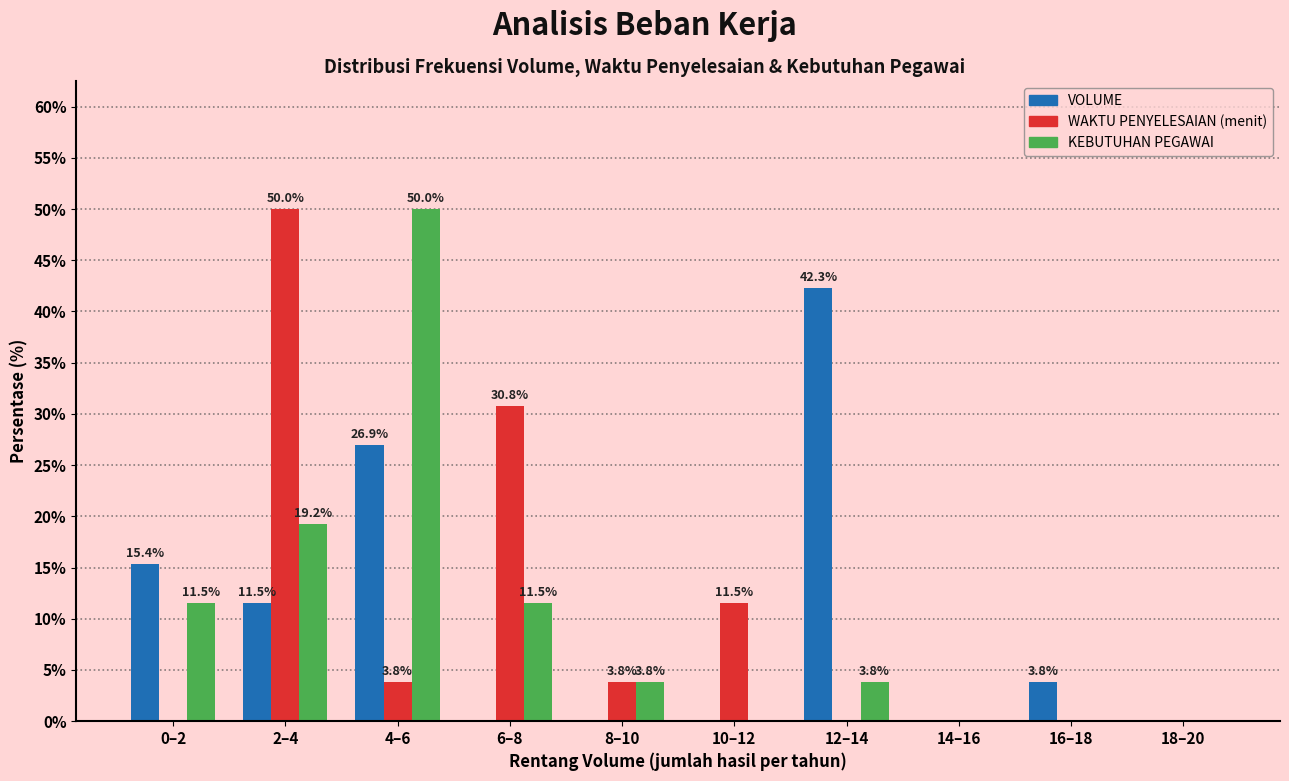

Reading left to right, list all the values displayed in this chart.

VOLUME: 0–2=15.4	2–4=11.5	4–6=26.9	6–8=0.0	8–10=0.0	10–12=0.0	12–14=42.3	14–16=0.0	16–18=3.8	18–20=0.0
WAKTU PENYELESAIAN (menit): 0–2=0.0	2–4=50.0	4–6=3.8	6–8=30.8	8–10=3.8	10–12=11.5	12–14=0.0	14–16=0.0	16–18=0.0	18–20=0.0
KEBUTUHAN PEGAWAI: 0–2=11.5	2–4=19.2	4–6=50.0	6–8=11.5	8–10=3.8	10–12=0.0	12–14=3.8	14–16=0.0	16–18=0.0	18–20=0.0